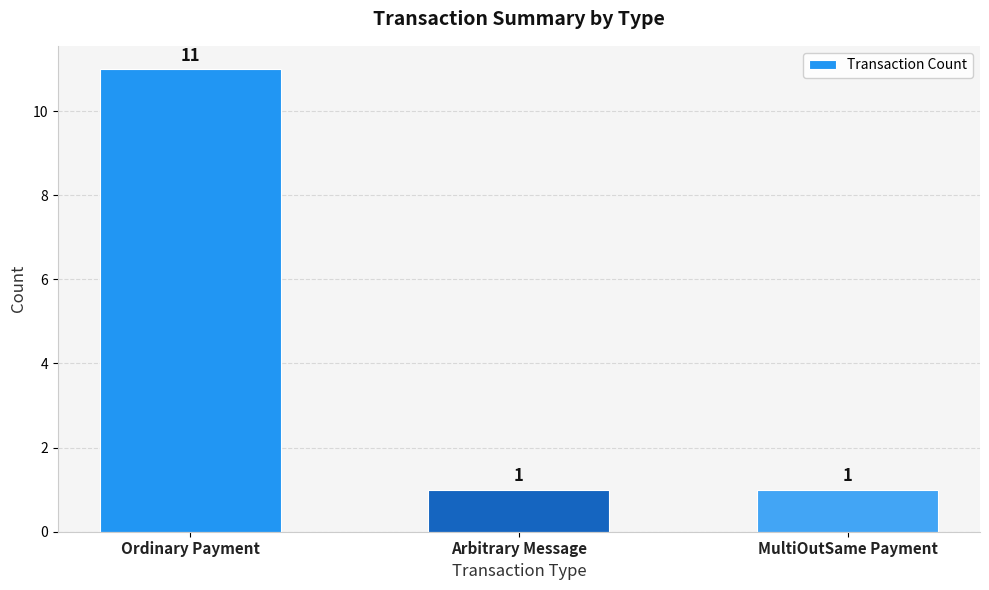

Reading right to left, extract all data points from this chart.

1	1	11